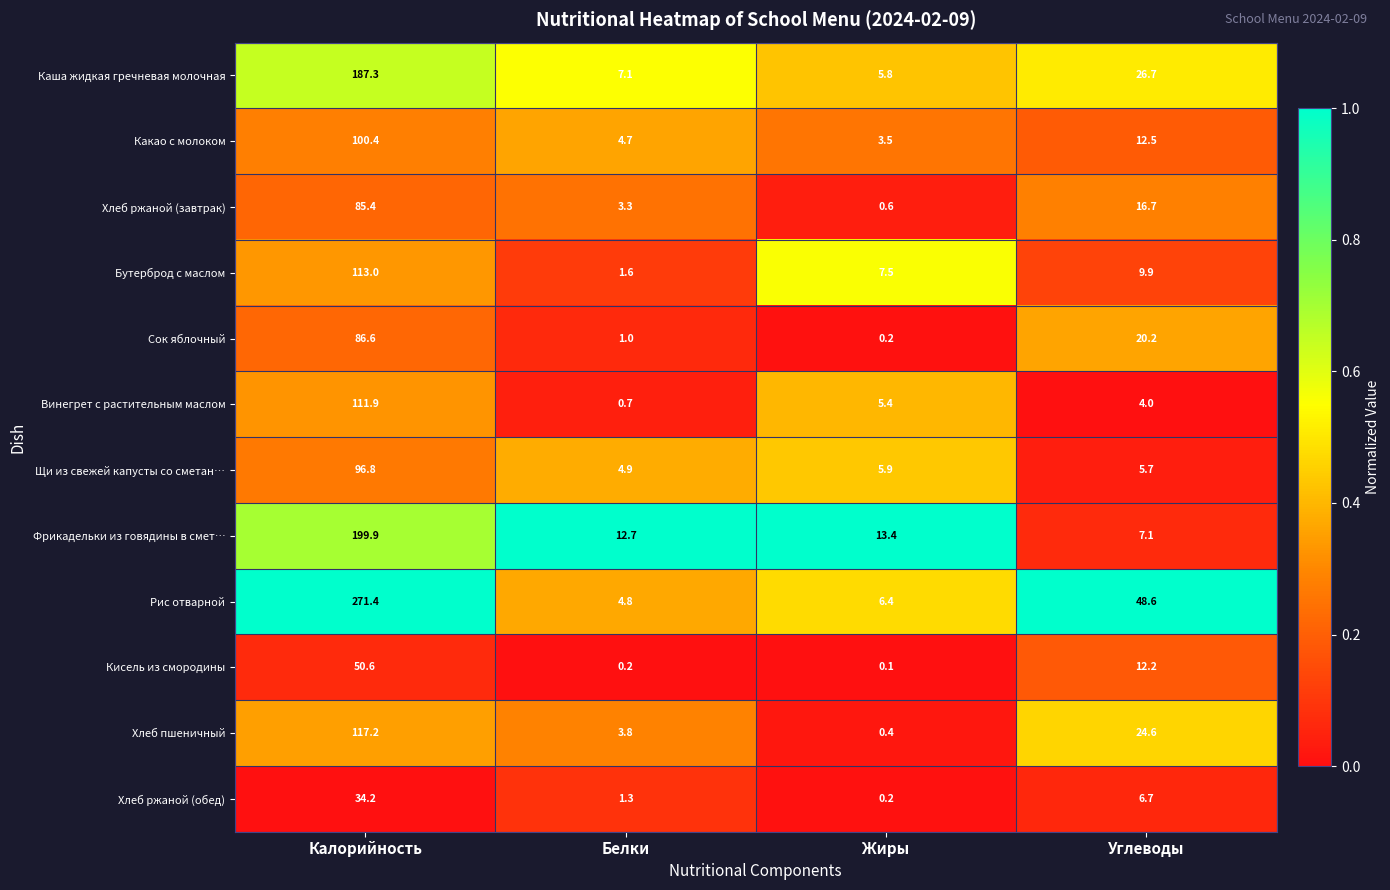

What is the maximum value shown in the chart?

271.4